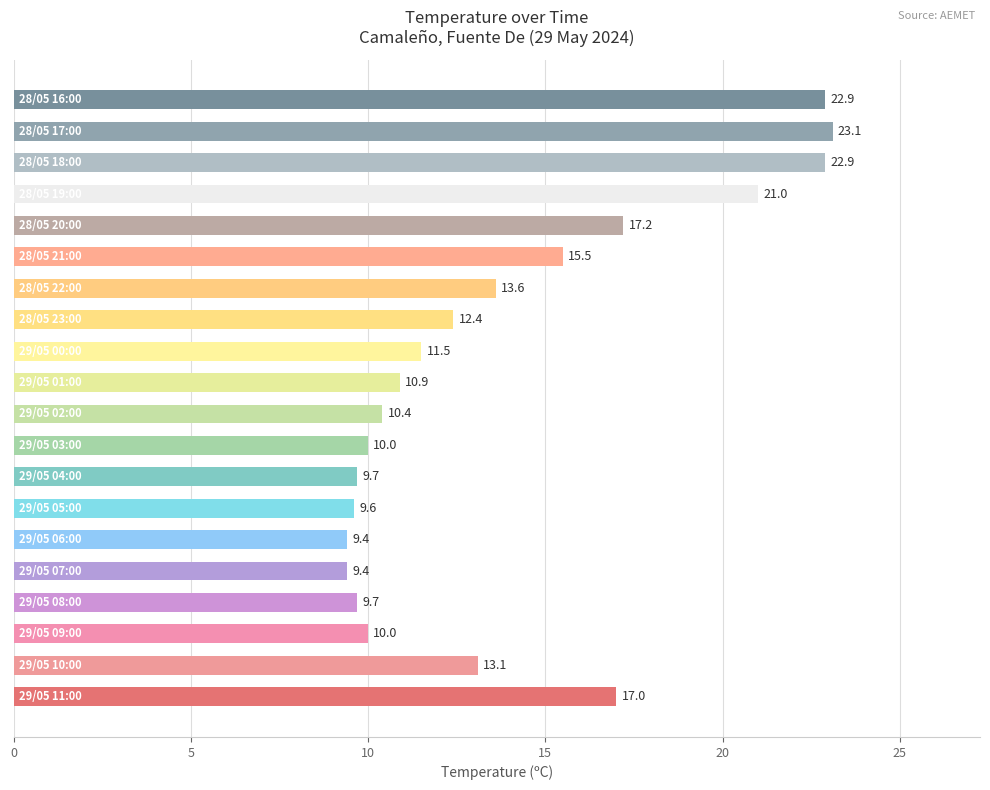

What is the sum of all values?

279.3